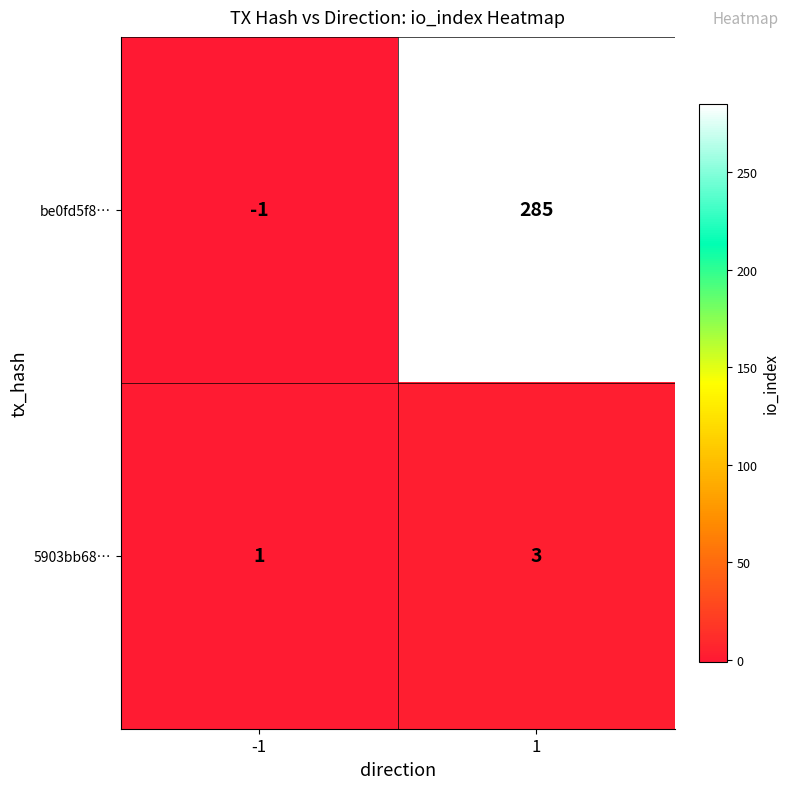

Reading left to right, what are all the values shown in this chart?

be0fd5f8…: -1	285
5903bb68…: 1	3